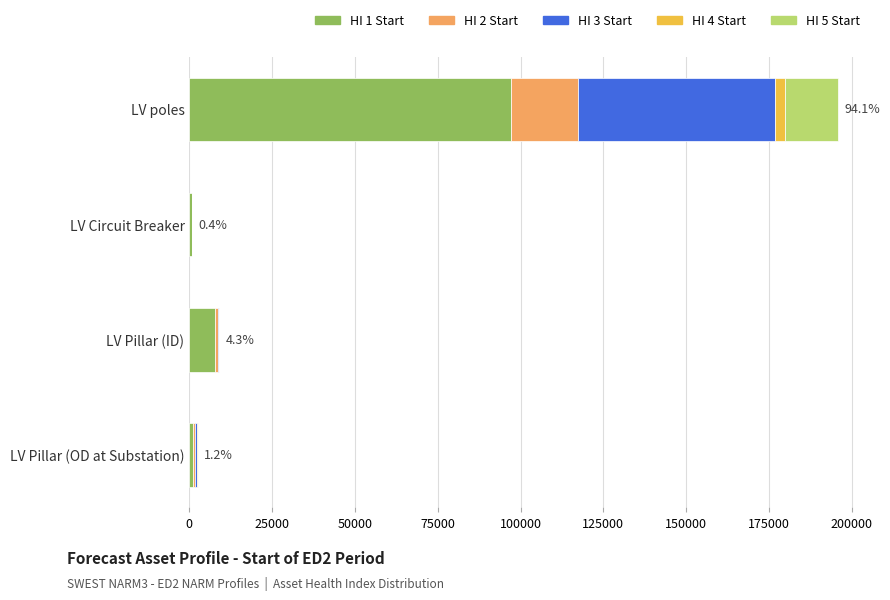

At which label does HI 1 Start reach its peak?

LV poles